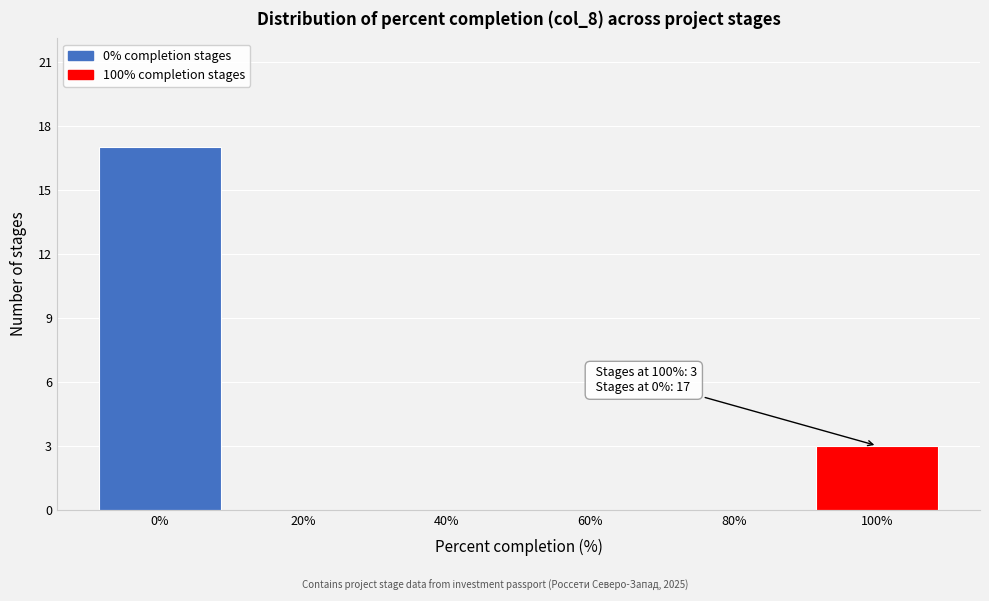

Over which range of the x-axis is the bar tallest?

-10 to 10